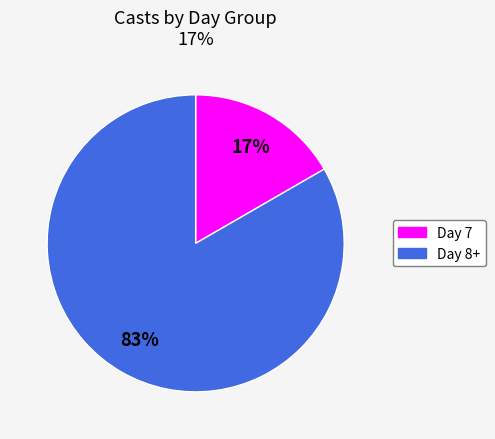

To the nearest percent, what is the average slice percentage?

50%